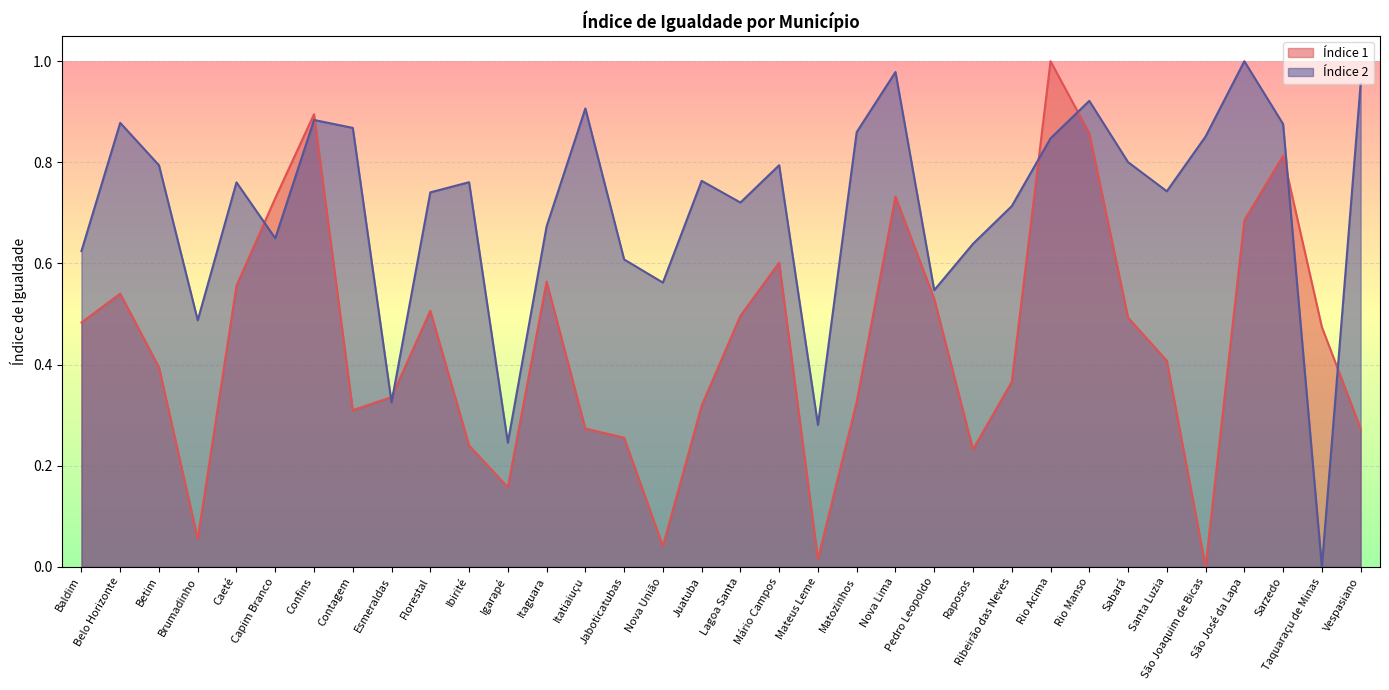

Reading left to right, what are all the values shown in this chart?

Índice 1: 0.5	0.5	0.4	0.1	0.6	0.7	0.9	0.3	0.3	0.5	0.2	0.2	0.6	0.3	0.3	0.0	0.3	0.5	0.6	0.0	0.3	0.7	0.5	0.2	0.4	1.0	0.9	0.5	0.4	0.0	0.7	0.8	0.5	0.3
Índice 2: 0.6	0.9	0.8	0.5	0.8	0.6	0.9	0.9	0.3	0.7	0.8	0.2	0.7	0.9	0.6	0.6	0.8	0.7	0.8	0.3	0.9	1.0	0.5	0.6	0.7	0.8	0.9	0.8	0.7	0.9	1.0	0.9	0.0	1.0